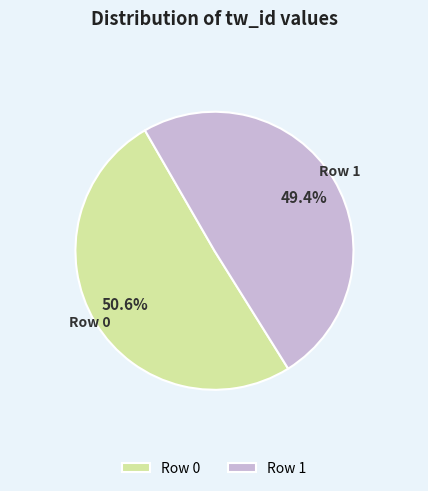

Which category accounts for the majority?

Row 0